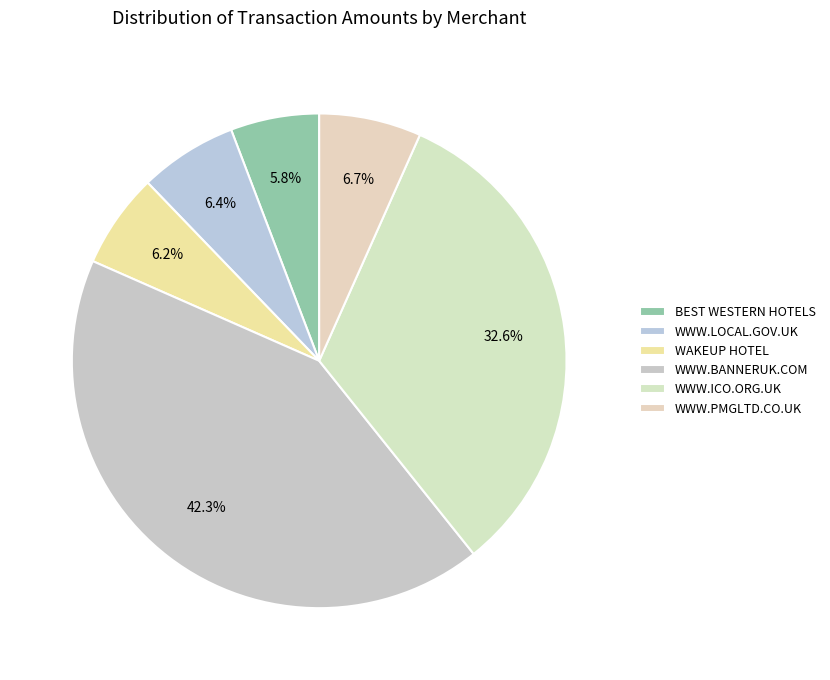

To the nearest percent, what portion does BEST WESTERN HOTELS represent?

6%